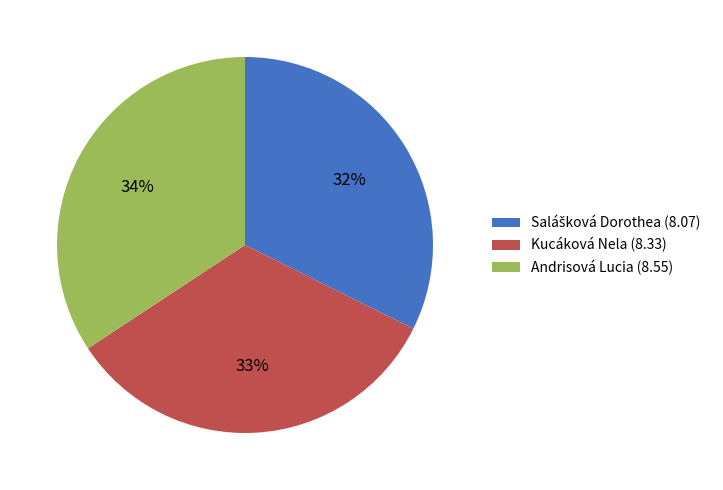

What percentage is the Kucáková Nela (8.33) slice, to the nearest percent?

33%